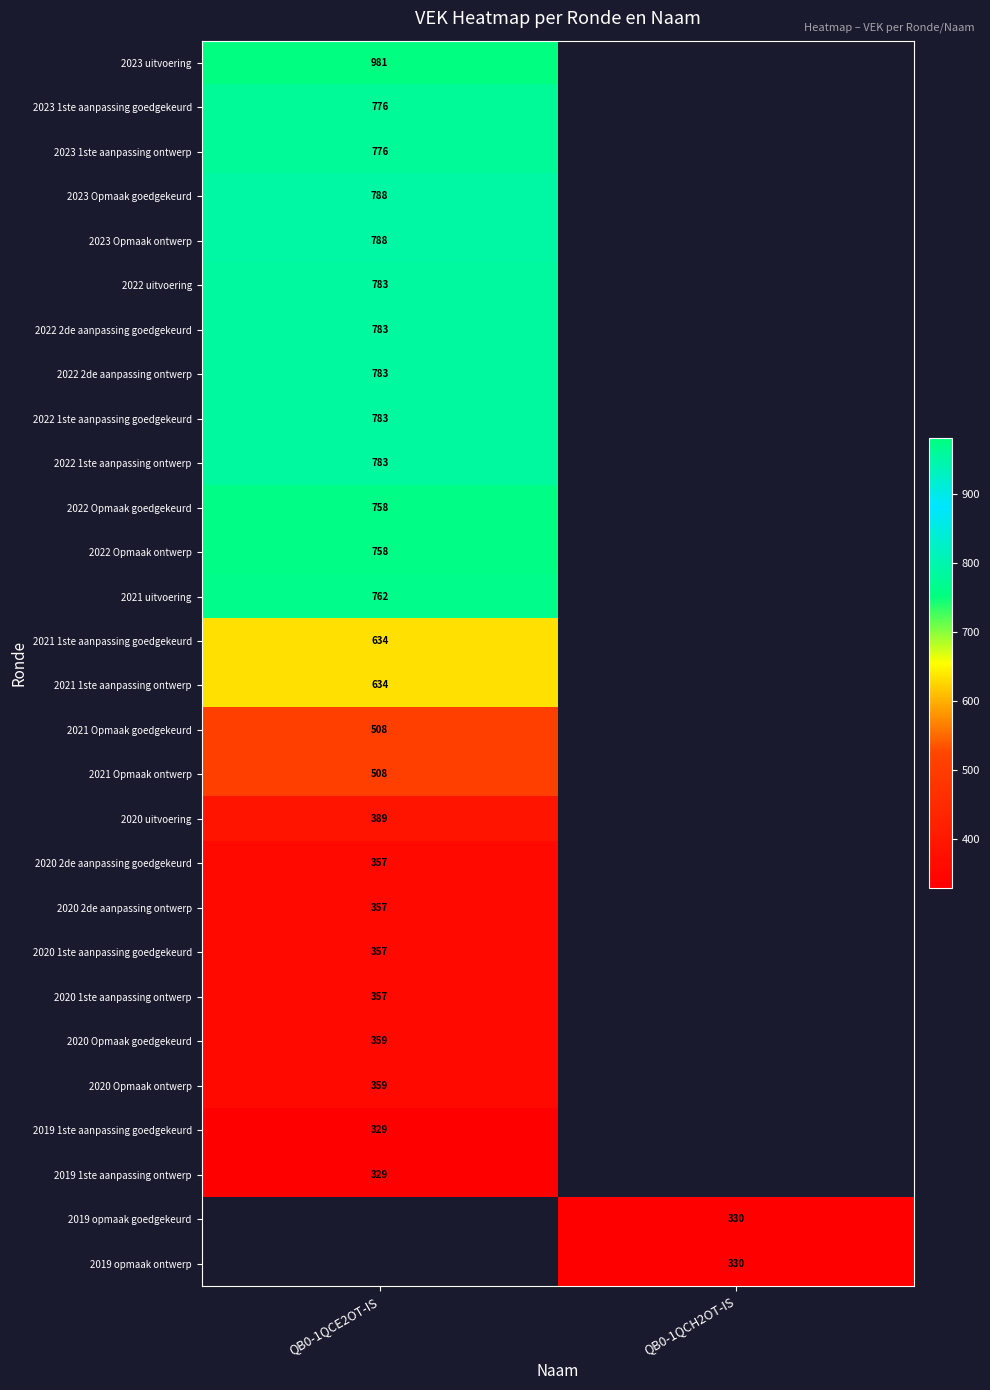

The value of 2021 Opmaak goedgekeurd at QB0-1QCE2OT-IS is 339. True or false?

False